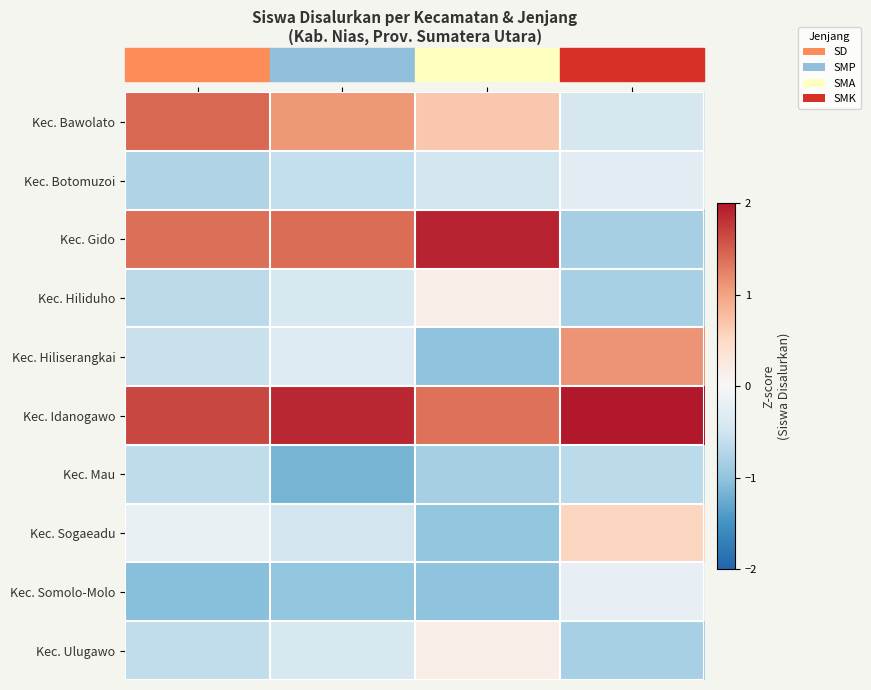

Reading right to left, what are all the values shown in this chart?

Kec. Bawolato: SMK=-0.4	SMA=0.7	SMP=1.1	SD=1.4
Kec. Botomuzoi: SMK=-0.3	SMA=-0.5	SMP=-0.6	SD=-0.8
Kec. Gido: SMK=-0.8	SMA=1.9	SMP=1.4	SD=1.4
Kec. Hiliduho: SMK=-0.8	SMA=0.2	SMP=-0.4	SD=-0.7
Kec. Hiliserangkai: SMK=1.1	SMA=-1.0	SMP=-0.3	SD=-0.6
Kec. Idanogawo: SMK=2.4	SMA=1.4	SMP=1.9	SD=1.7
Kec. Mau: SMK=-0.7	SMA=-0.8	SMP=-1.2	SD=-0.6
Kec. Sogaeadu: SMK=0.5	SMA=-1.0	SMP=-0.5	SD=-0.2
Kec. Somolo-Molo: SMK=-0.2	SMA=-1.0	SMP=-1.0	SD=-1.1
Kec. Ulugawo: SMK=-0.8	SMA=0.2	SMP=-0.4	SD=-0.6